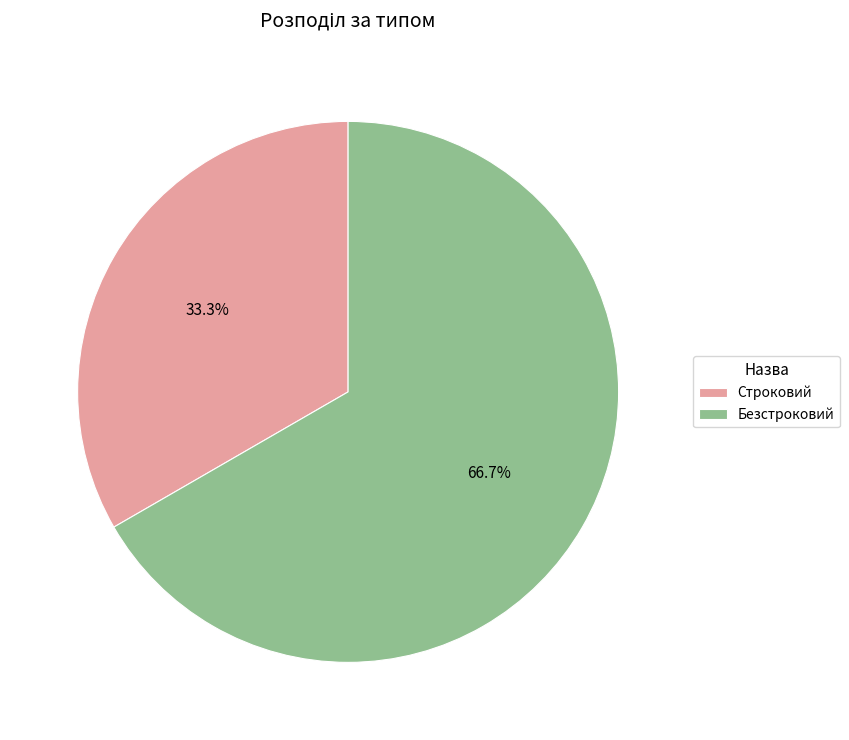

True or false: Строковий accounts for 33% of the total.

True